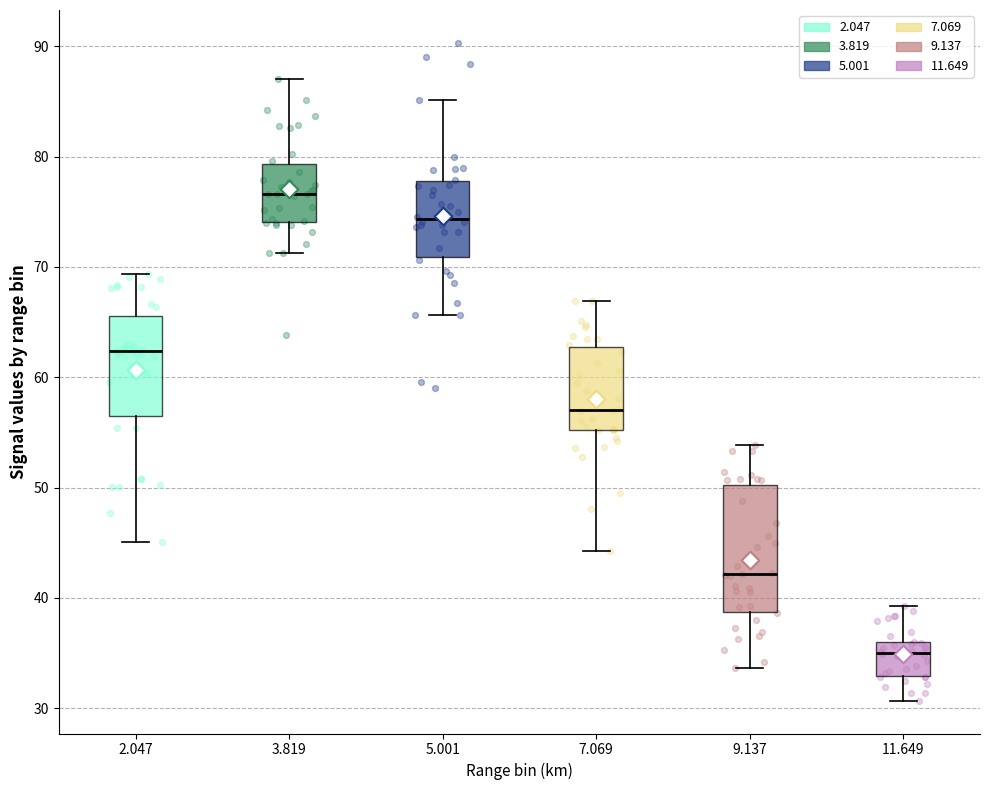

Which box's median line is the lowest?

11.649